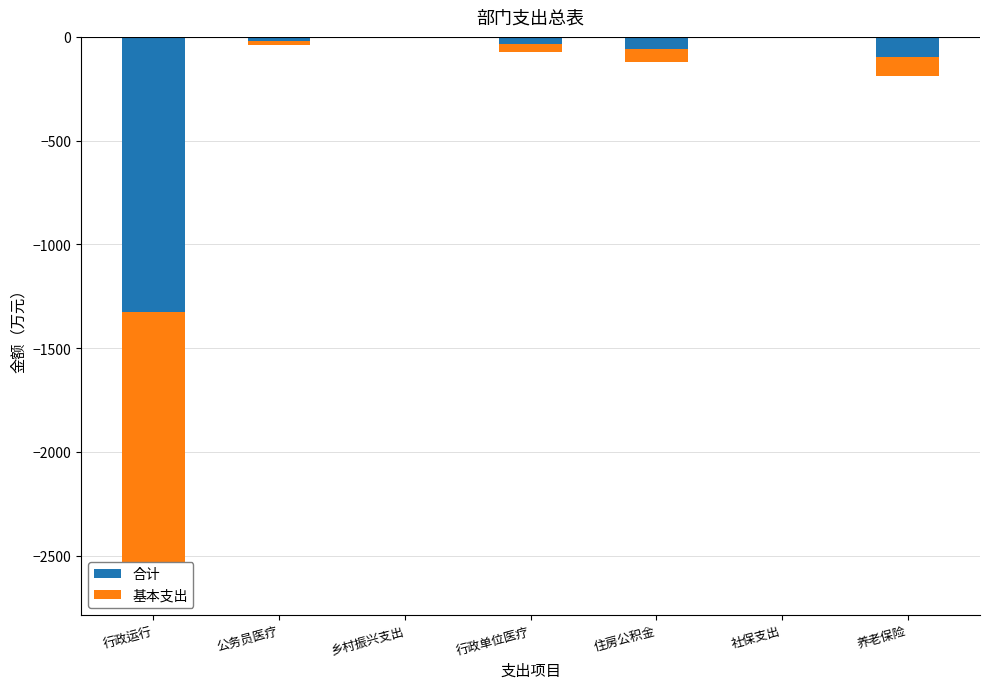

Which category has the lowest value in the 基本支出 series?

行政运行